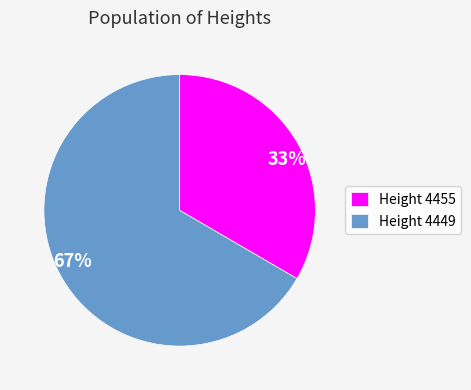

To the nearest percent, what is the average slice percentage?

50%